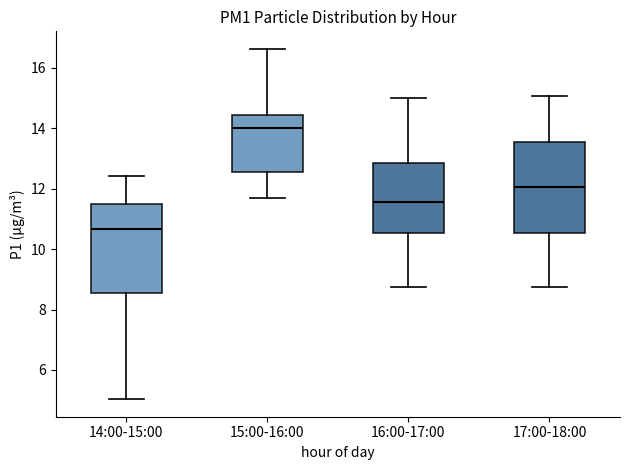

Reading left to right, read every box against the y-axis: the position of its median line, the range the box covers, and the ends of its whiskers. The values are not printed on the chart, so give them approximately, as read against the axis.

14:00-15:00: median 10.6, box 8.6 to 11.4, whiskers 5.0 to 12.4
15:00-16:00: median 14.0, box 12.6 to 14.4, whiskers 11.6 to 16.6
16:00-17:00: median 11.6, box 10.6 to 12.8, whiskers 8.8 to 15.0
17:00-18:00: median 12.0, box 10.6 to 13.6, whiskers 8.8 to 15.0